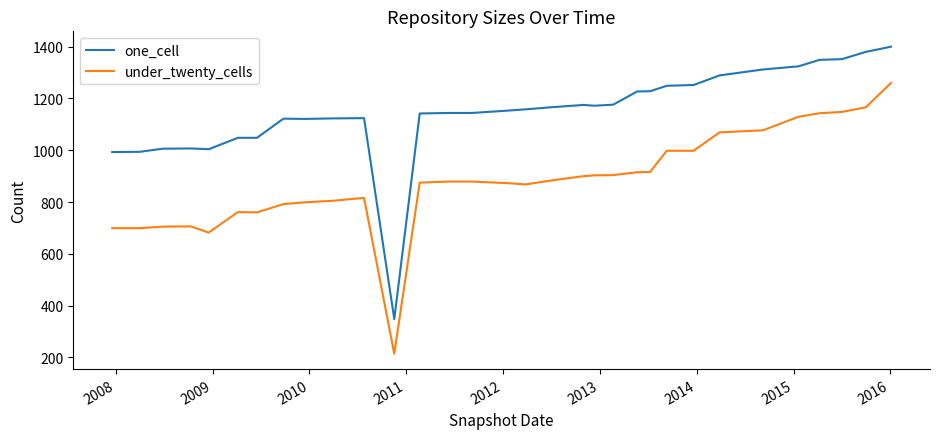

Which series has the largest total across all categories?

one_cell